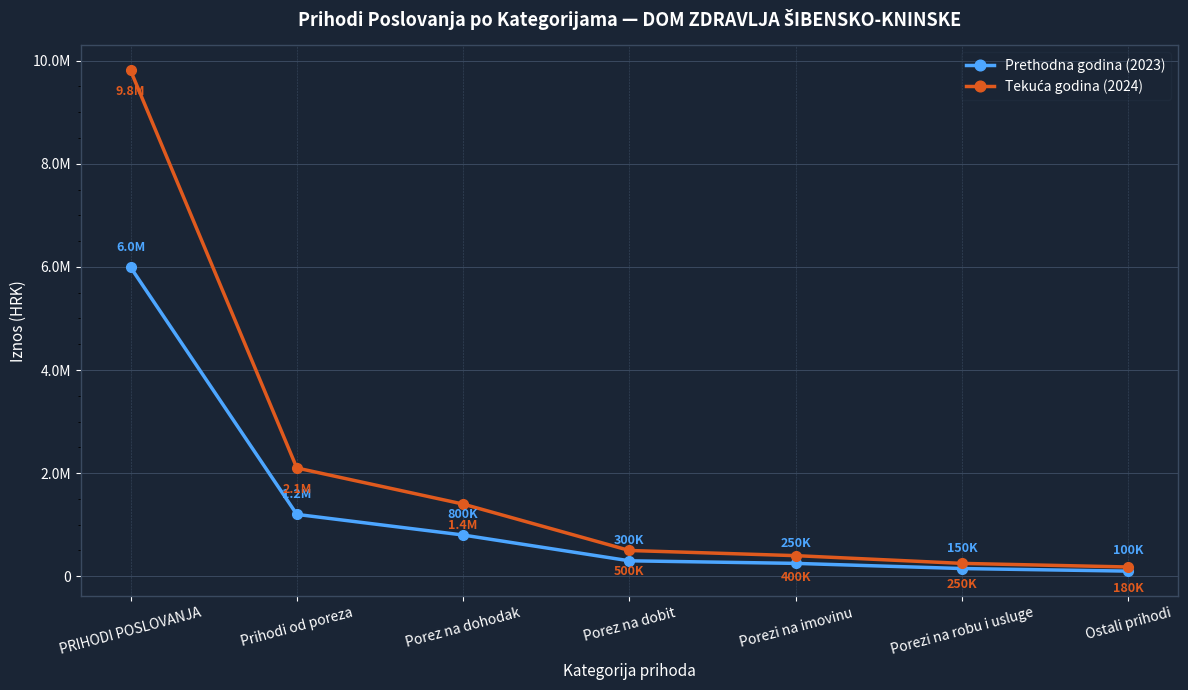

Reading right to left, extract all data points from this chart.

Prethodna godina (2023): 100000.0	150000.0	250000.0	300000.0	800000.0	1200000.0	5993616.6
Tekuća godina (2024): 180000.0	250000.0	400000.0	500000.0	1400000.0	2100000.0	9811164.0